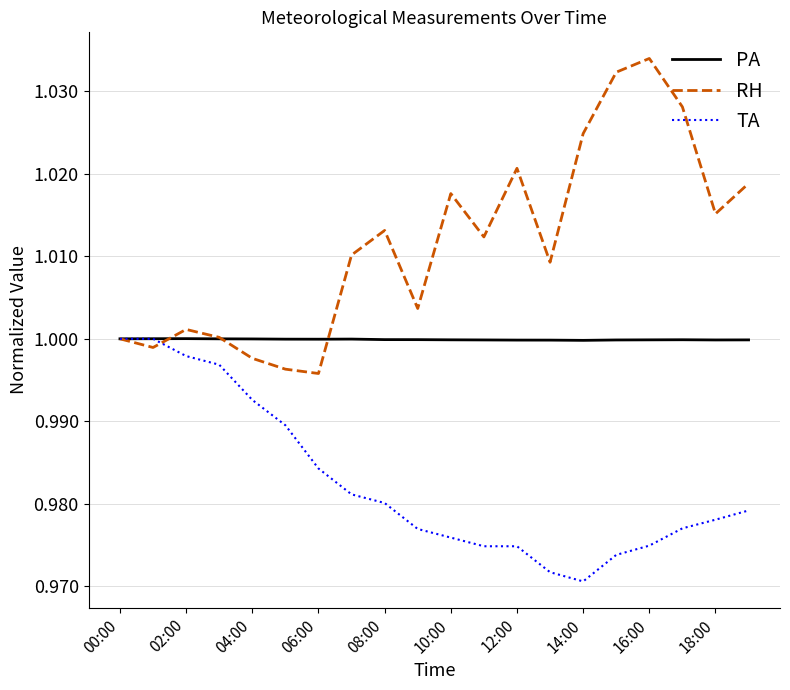

List the series in order of their overall mean, highest first.

RH, PA, TA